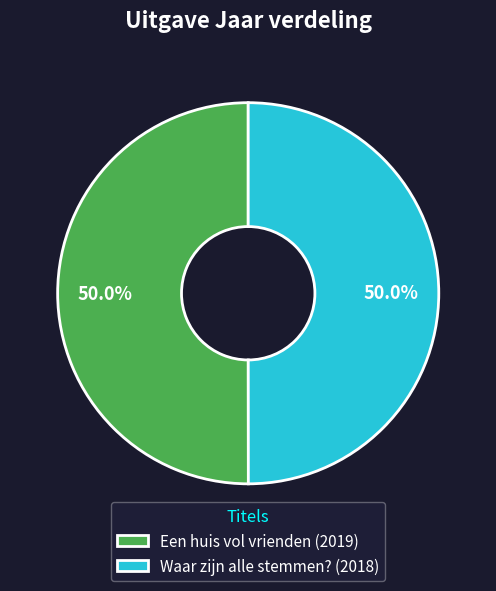

How many slices are in this pie chart?

2